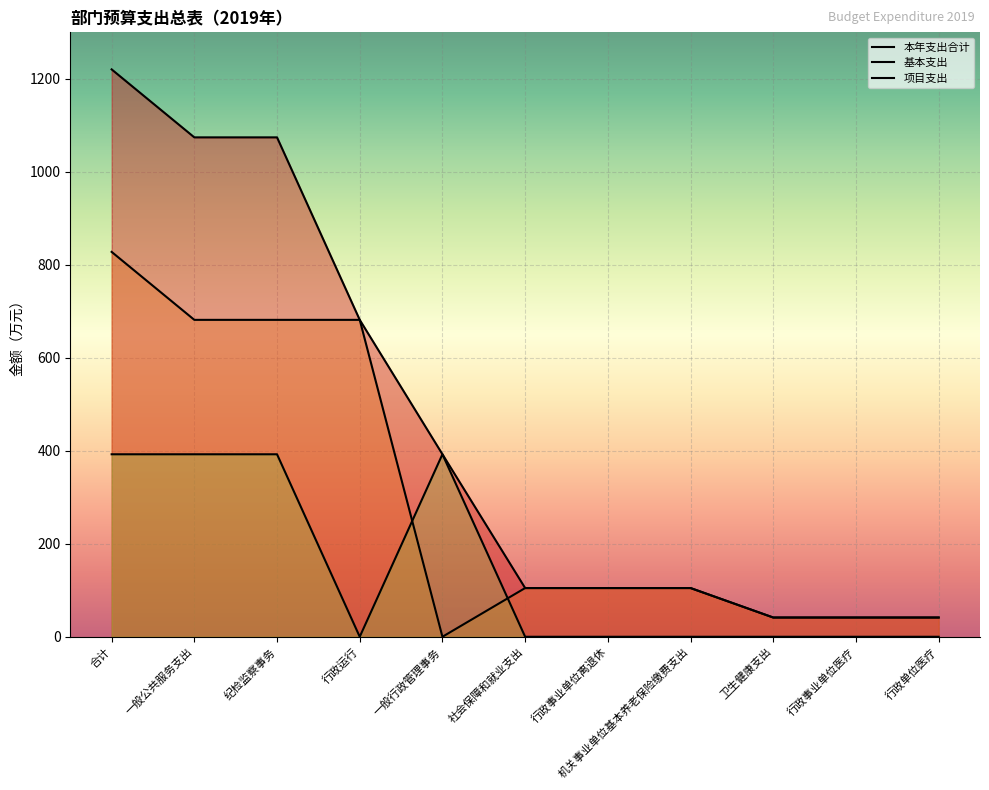

Which series has the widest spread of values?

本年支出合计